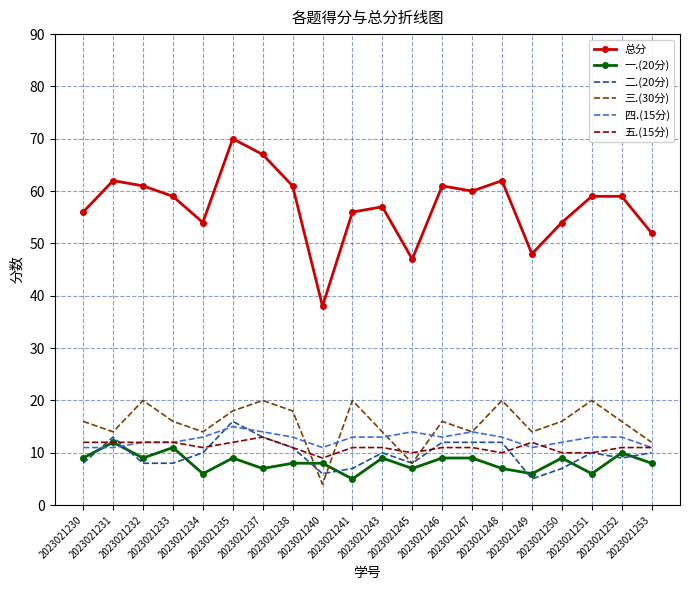

Which label corresponds to the smallest value in the chart?

2023021240